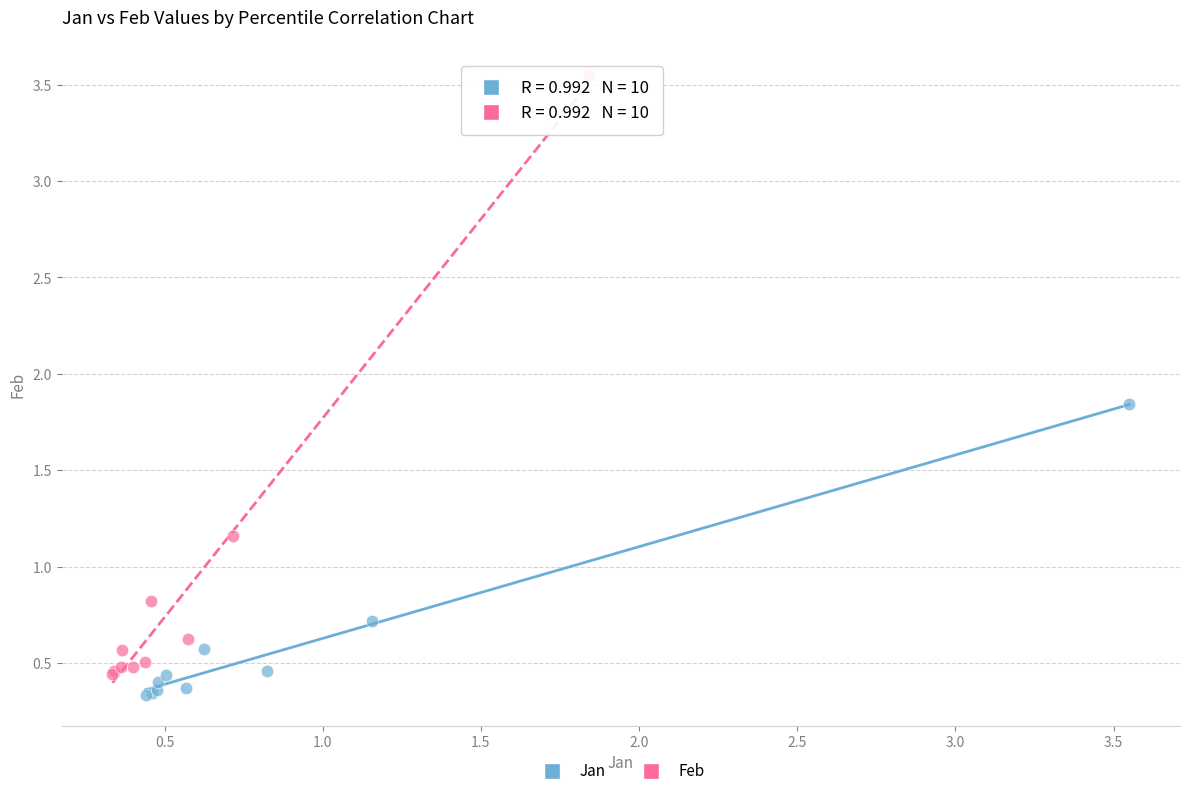

Which series contains the lowest Y value?

Jan